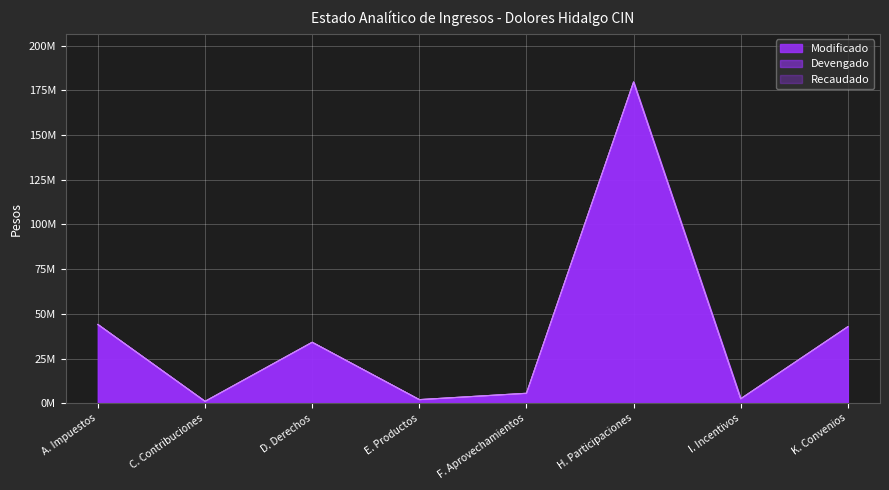

What is the approximate value of Devengado at F. Aprovechamientos?

5590122.5